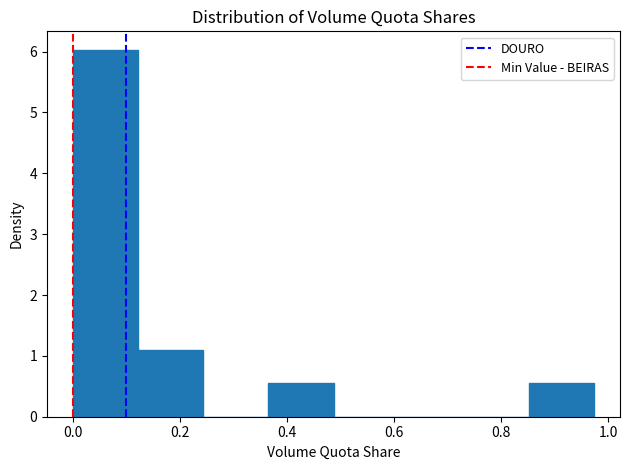

Reading left to right, transcribe this chart: for each bar, give the range it covers on the x-axis and its height. Neither the bar edges nor the heights are printed on the chart, so give them approximately, as read against the axes.

0.00 to 0.12: 6.0
0.12 to 0.24: 1.1
0.24 to 0.36: 0
0.36 to 0.48: 0.5
0.48 to 0.60: 0
0.60 to 0.72: 0
0.72 to 0.86: 0
0.86 to 0.98: 0.5